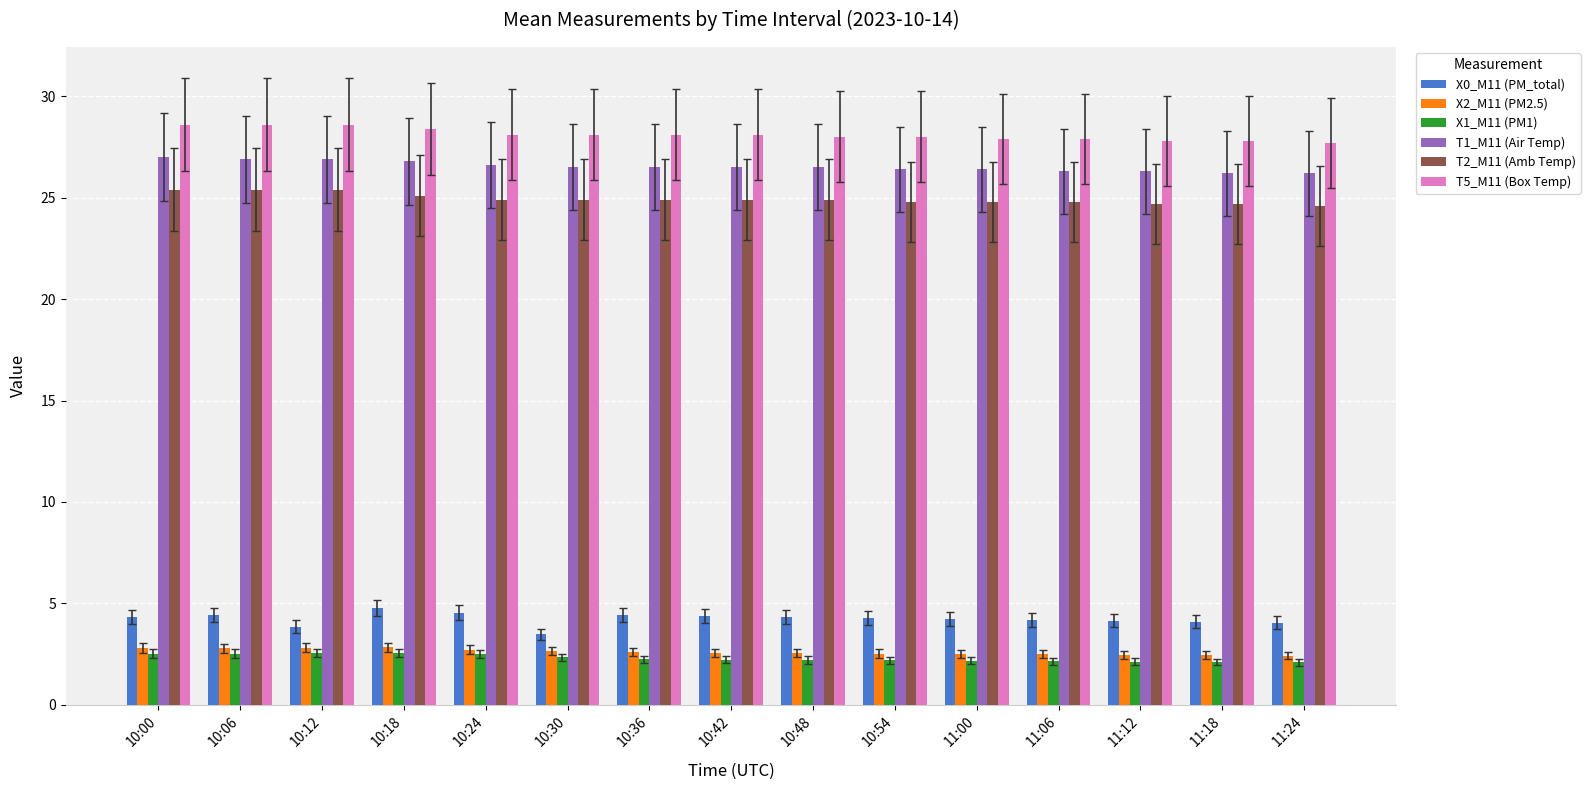

What is the lowest value of the X2_M11 (PM2.5) series?

2.4